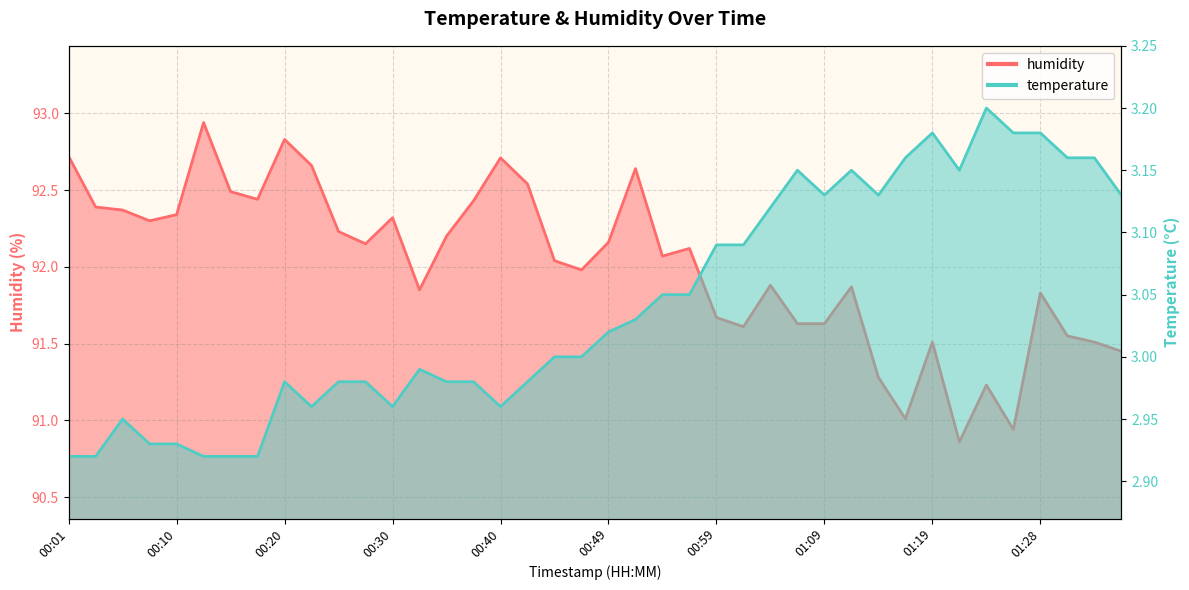

Rank the series by their average value, from lowest to highest.

temperature, humidity